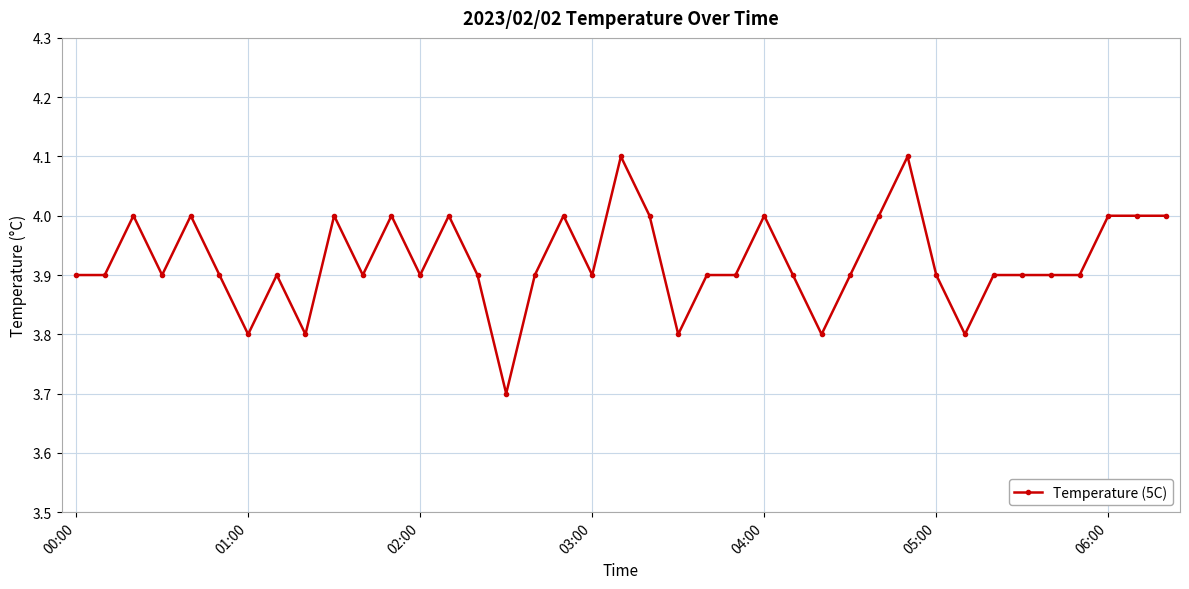

What is the minimum value shown in the chart?

3.7